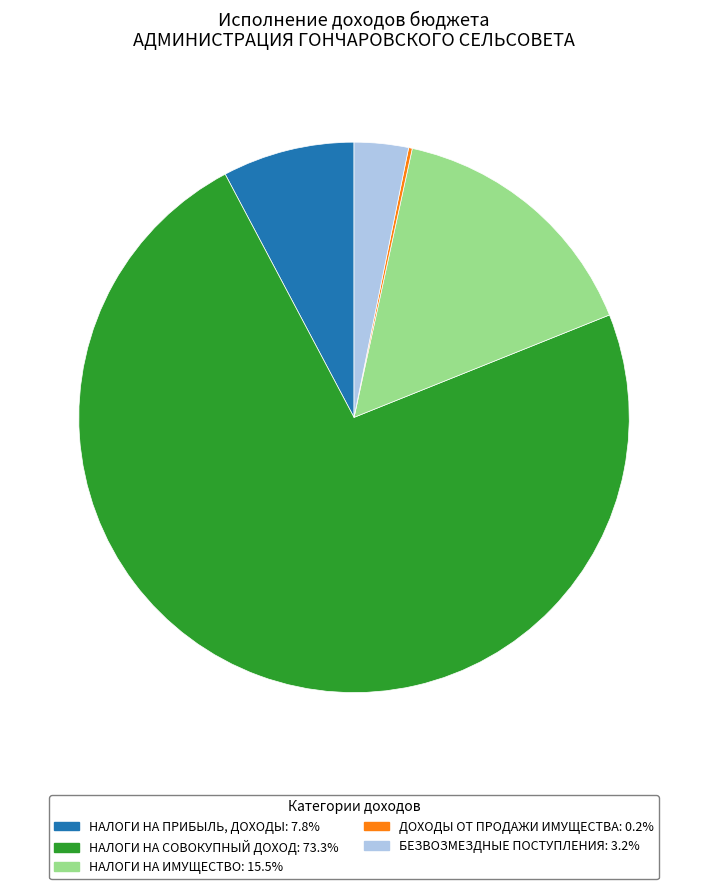

Is there a majority slice in this chart?

Yes